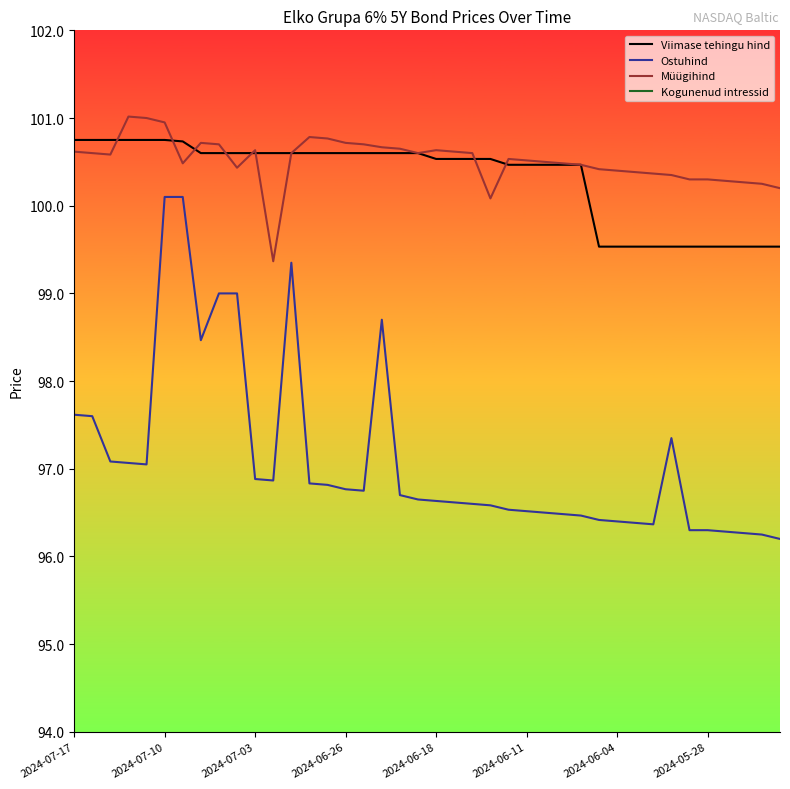

The value of Viimase tehingu hind at 2024-07-03 is 172.4. True or false?

False